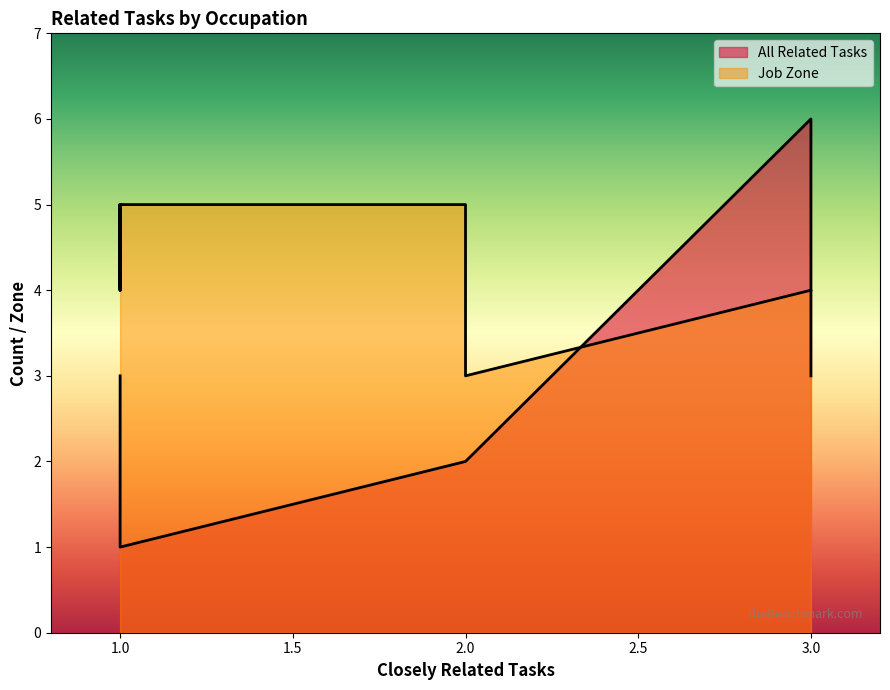

Is it true that All Related Tasks equals 2 at Geoscientists?

False